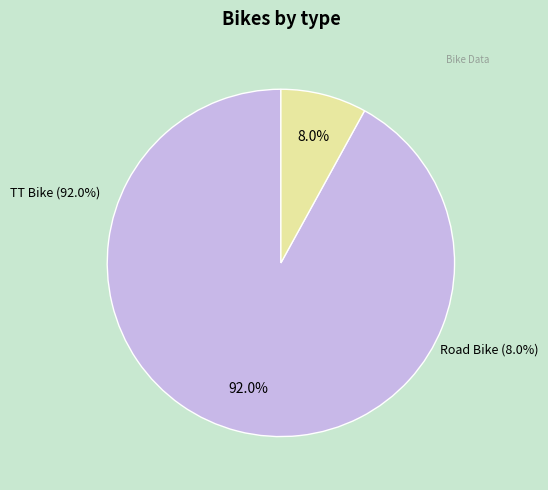

Which slice is the smallest?

Road Bike